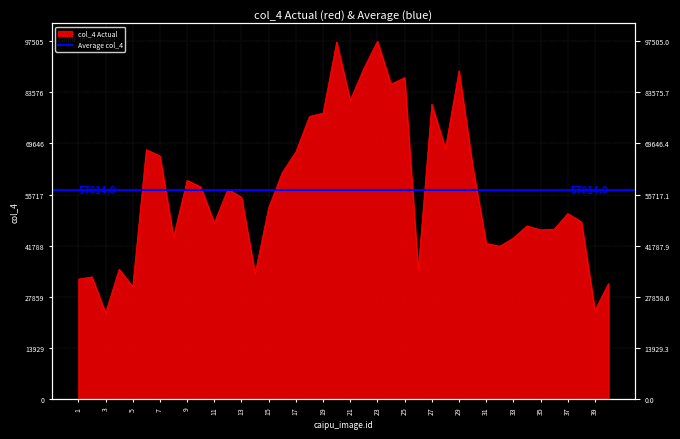

At which label is the value closest to 60476?

9